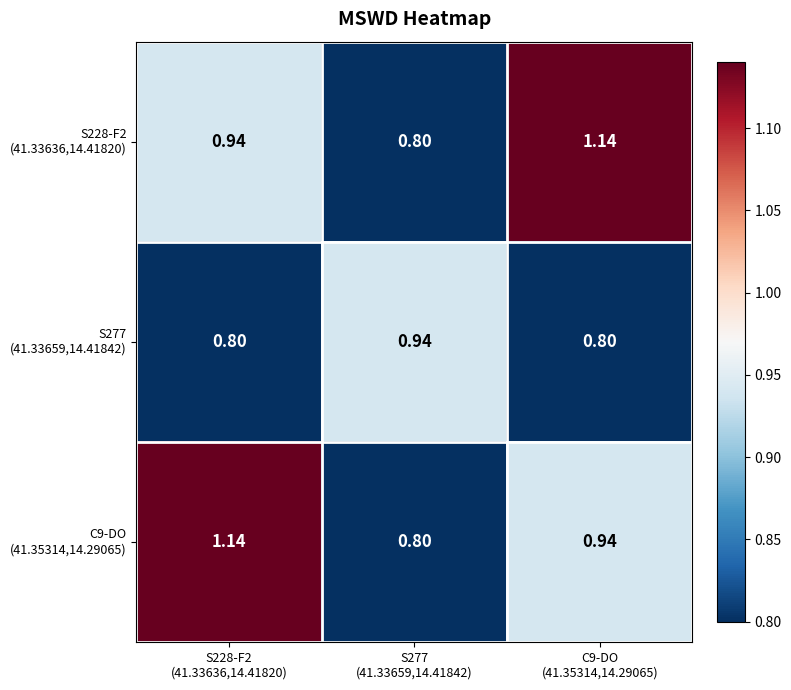

Which has a higher value, C9-DO
(41.35314,14.29065) or S228-F2
(41.33636,14.41820)?

C9-DO
(41.35314,14.29065)